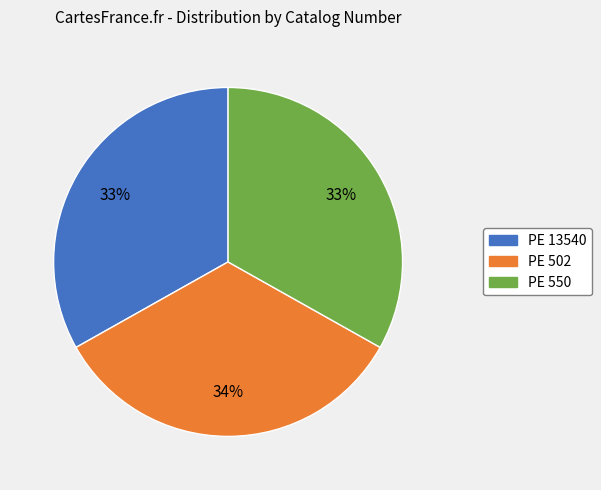

Count the number of slices in the pie.

3